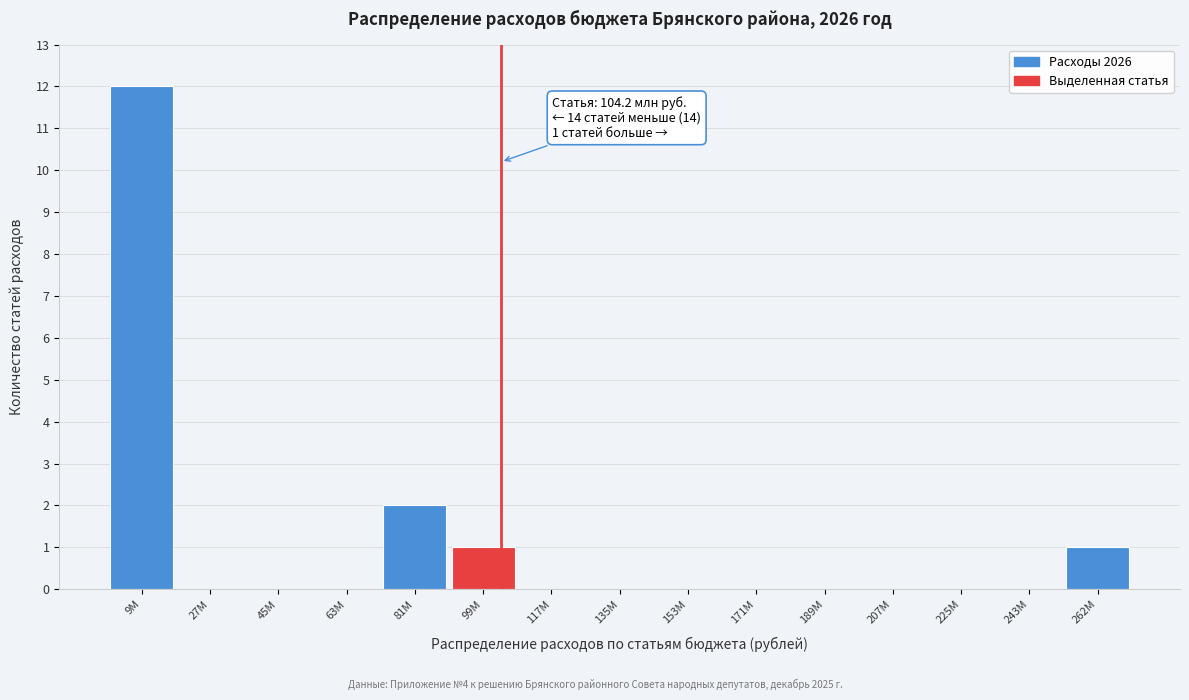

Reading left to right, extract all data points from this chart.

9М=12	27М=0	45М=0	63М=0	81М=2	99М=1	117М=0	135М=0	153М=0	171М=0	189М=0	207М=0	225М=0	243М=0	262М=1